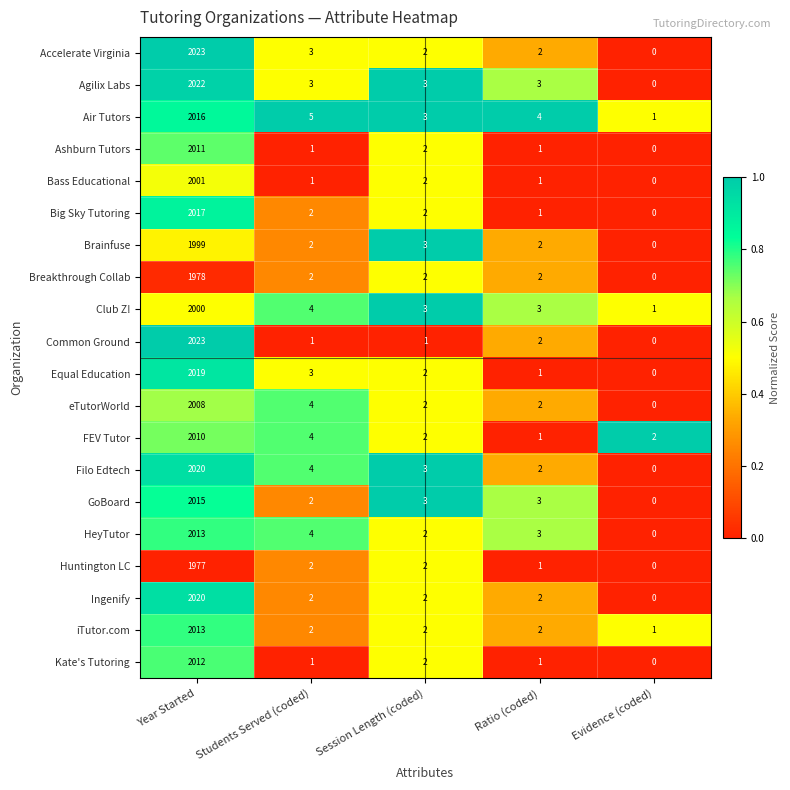

Is the value of Agilix Labs at Session Length (coded) greater than the value of FEV Tutor at Session Length (coded)?

Yes